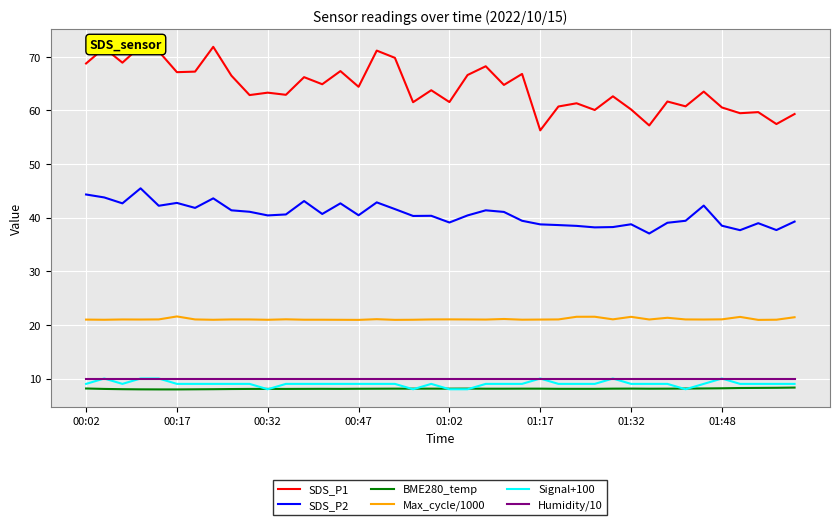

True or false: SDS_P2 and Max_cycle/1000 cross at least once.

False